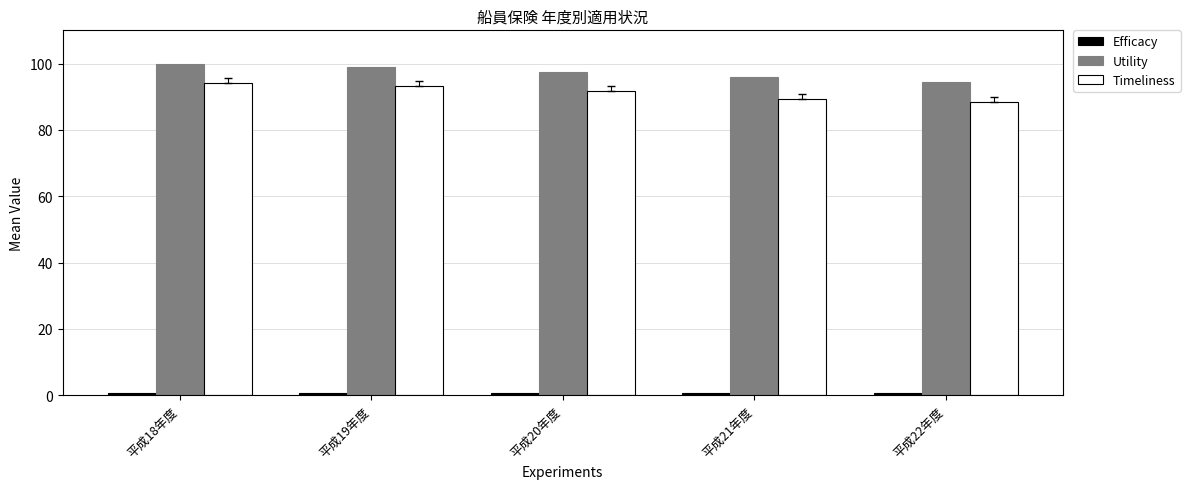

What is the maximum value for Utility?

100.0